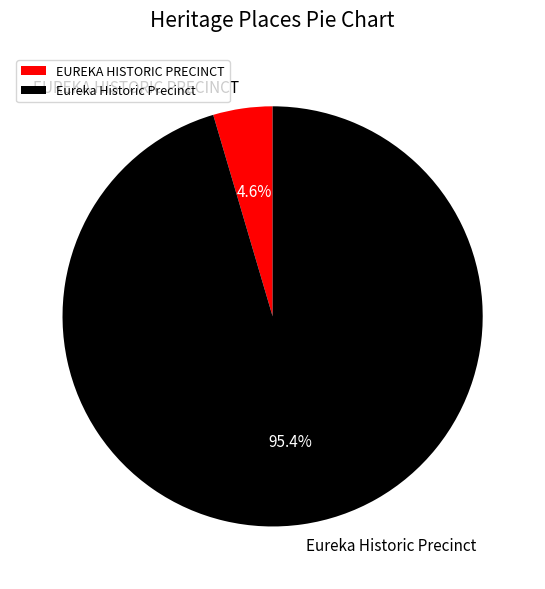

How much of the chart is everything except Eureka Historic Precinct?

4.6%